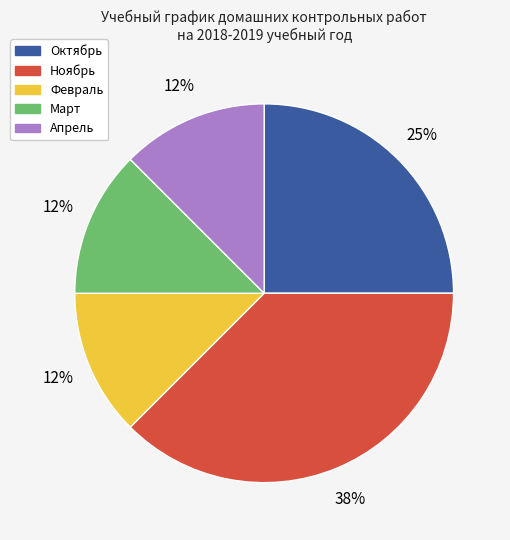

Is Март the majority of the pie?

No